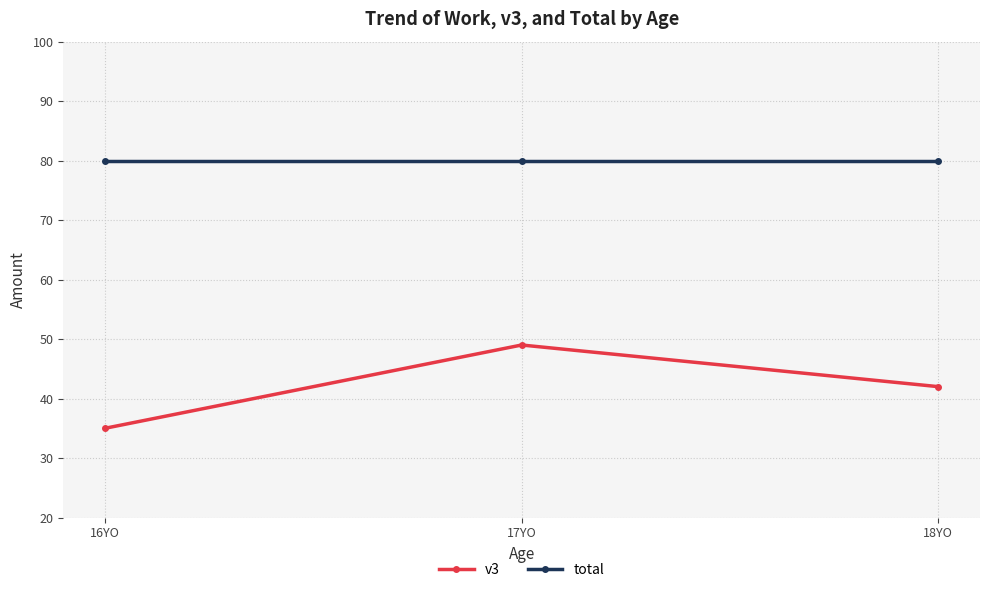

Rank the series by their maximum value, from lowest to highest.

v3, total